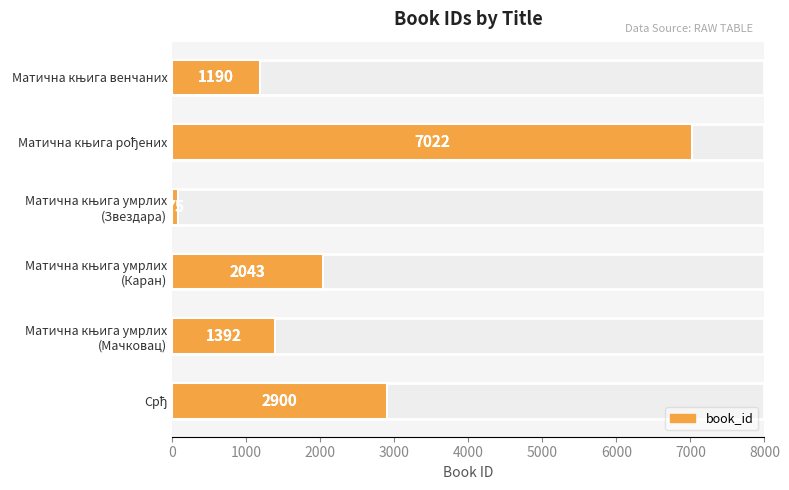

What is the value of the 3rd bar from the left?

75